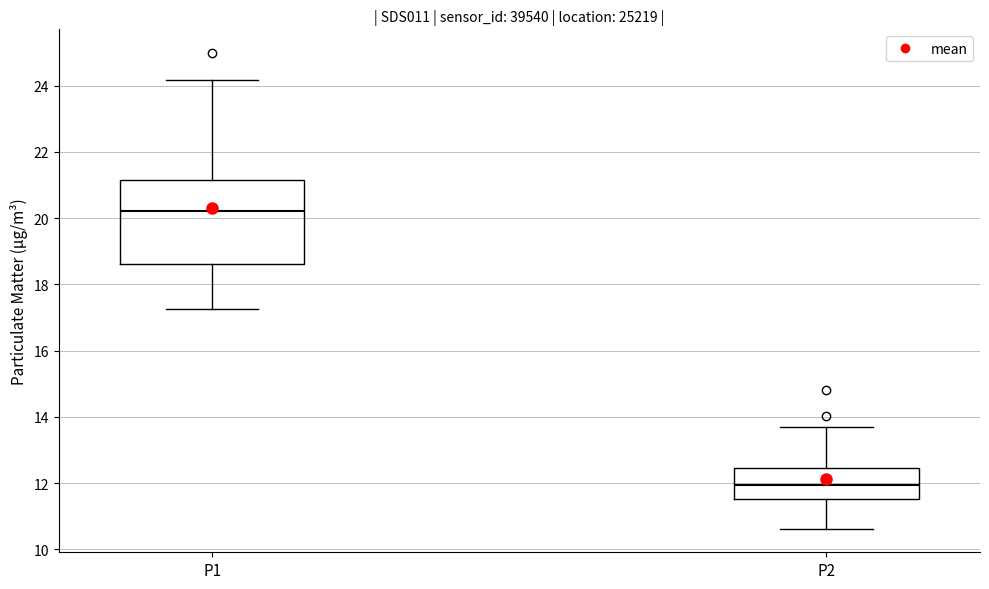

Which box has the highest median line?

P1